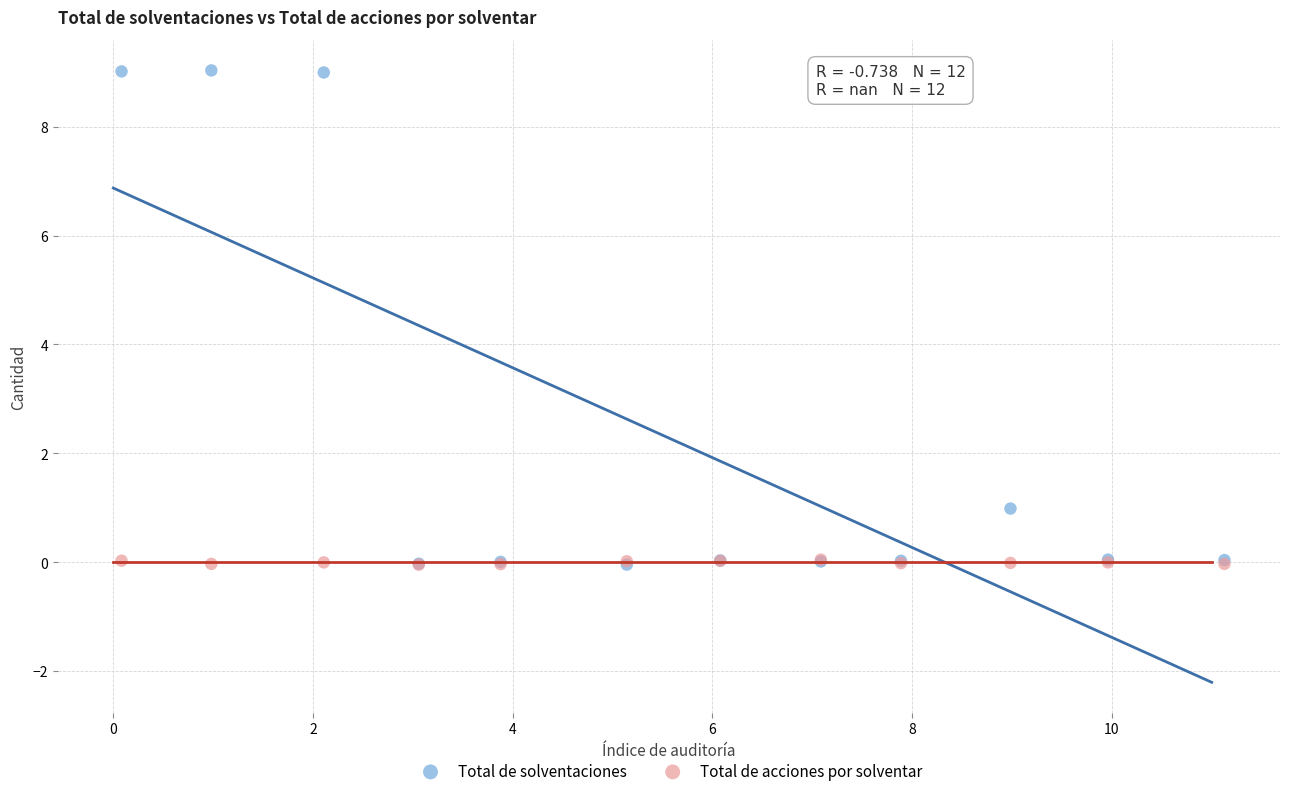

What are all the series names shown in the legend?

Total de solventaciones, Total de acciones por solventar